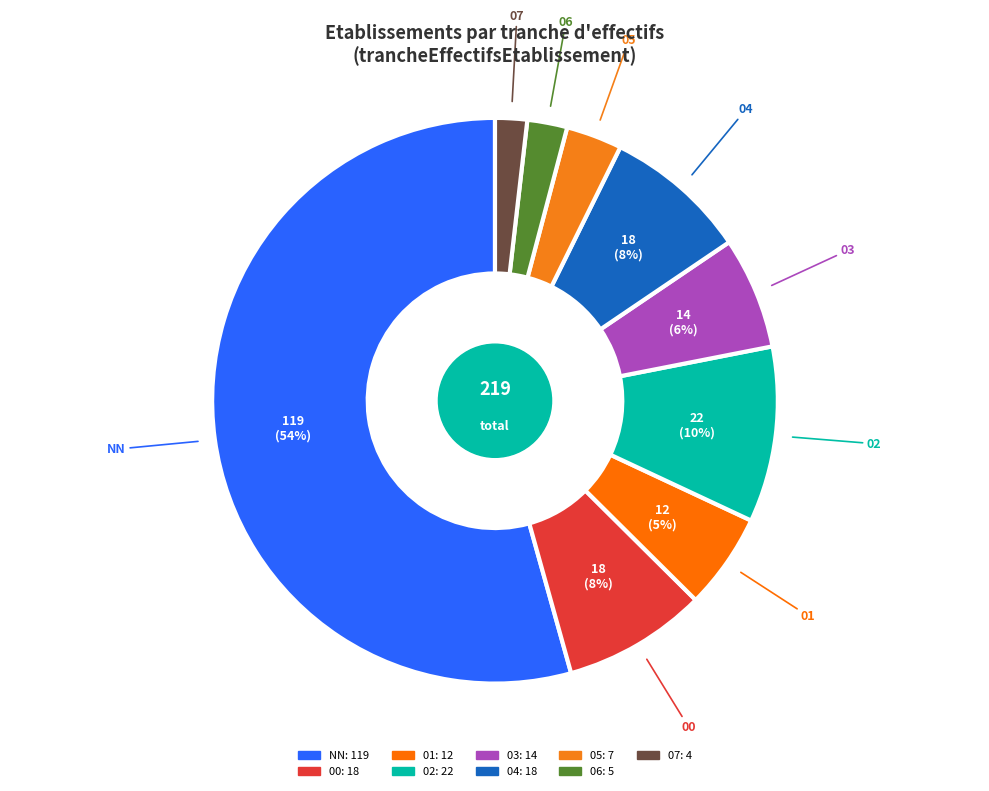

To the nearest percent, what is the average slice percentage?

11%